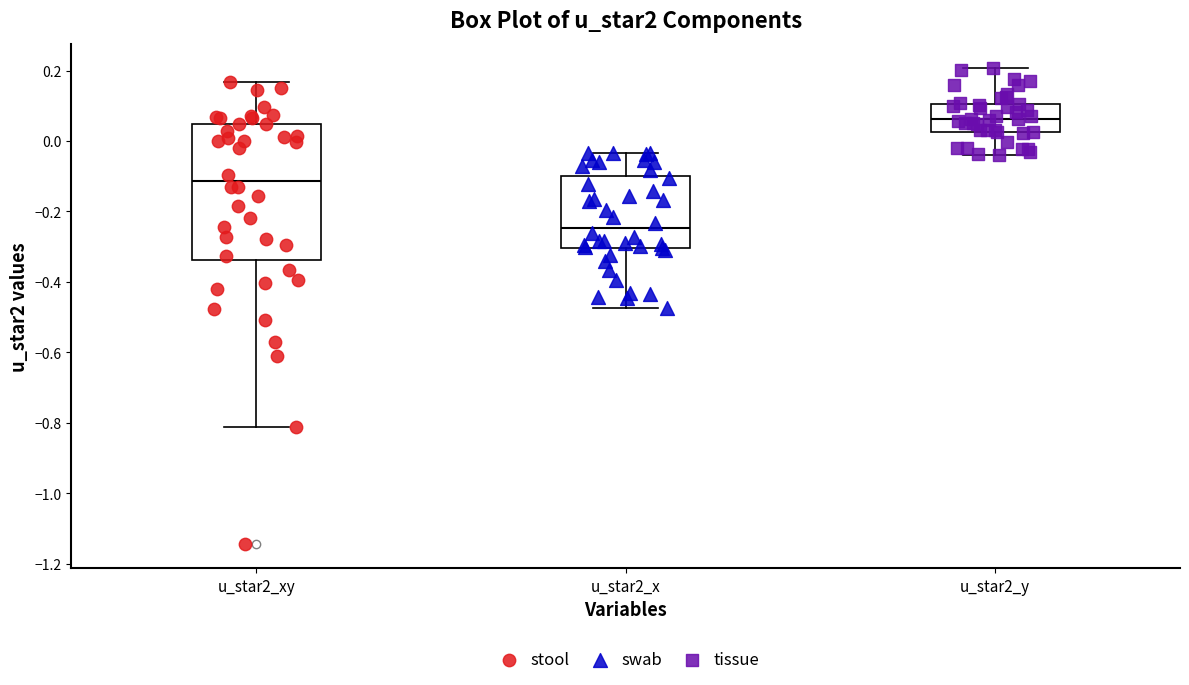

Comparing the boxes themselves (not the whiskers), which one is the tallest?

u_star2_xy